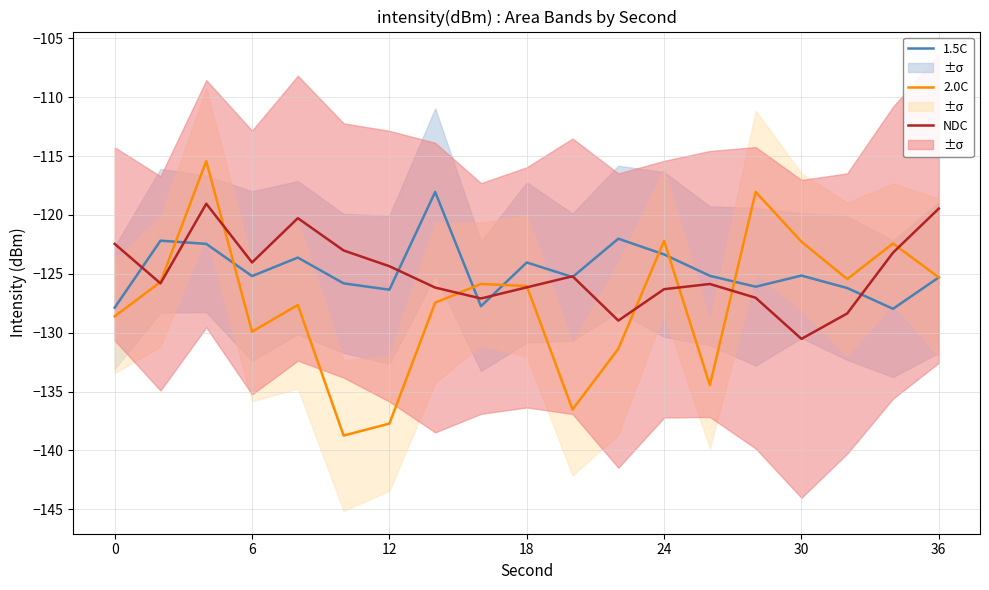

At which label does NDC reach its minimum?

30